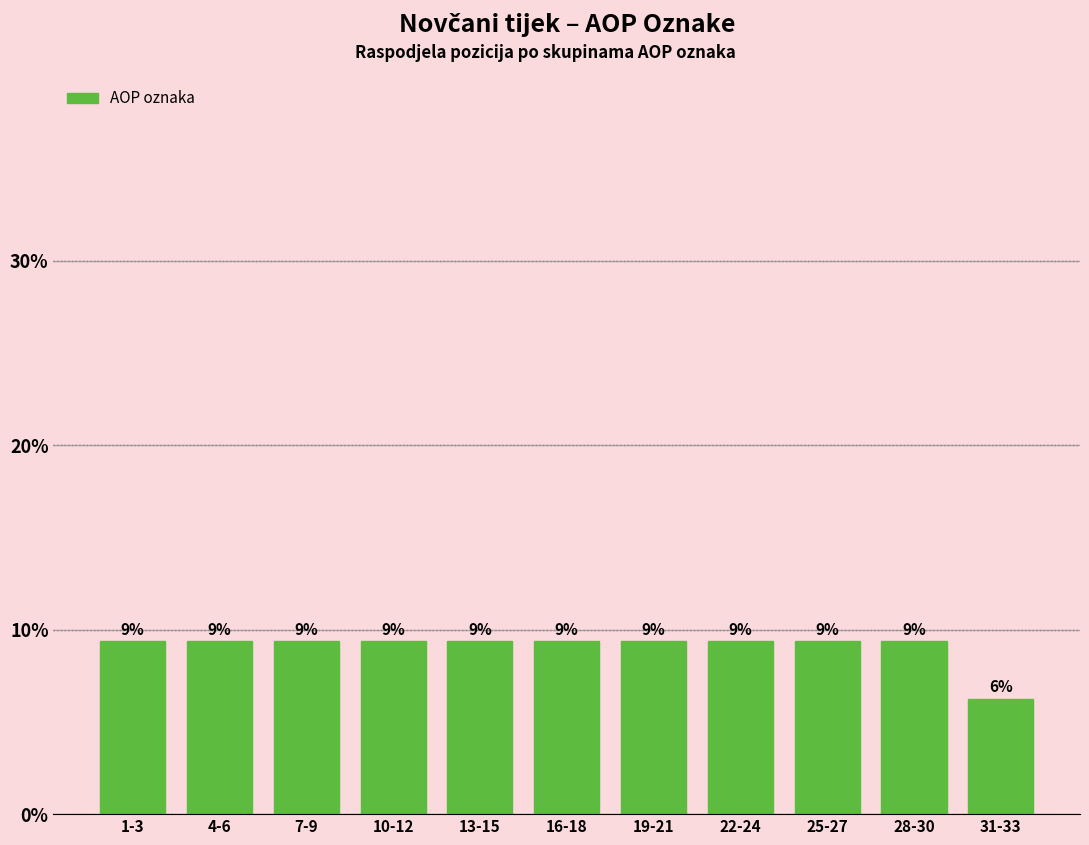

How many bars are there in total?

11